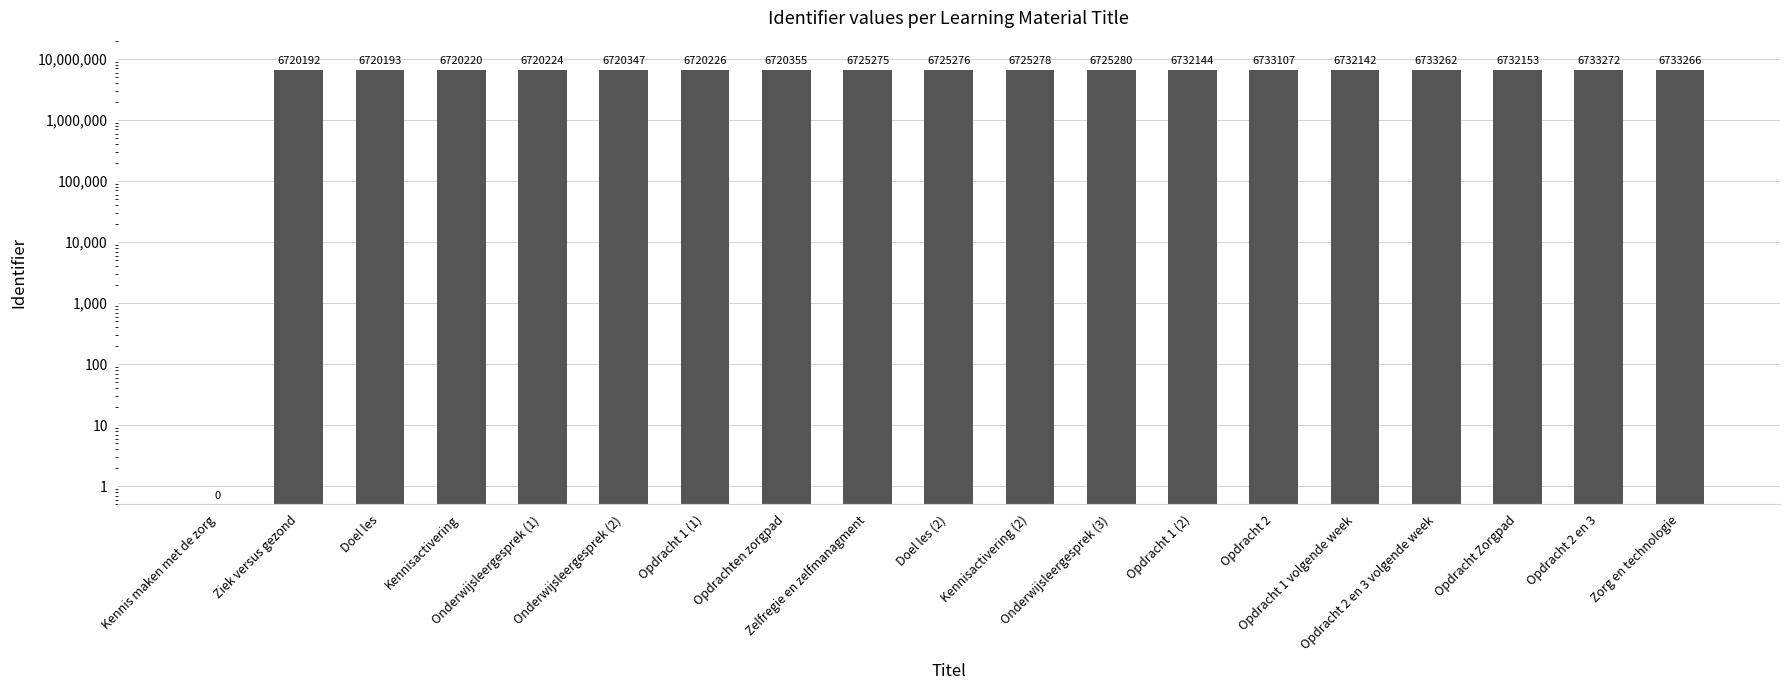

What position from the left is Opdracht 1 (1)?

7